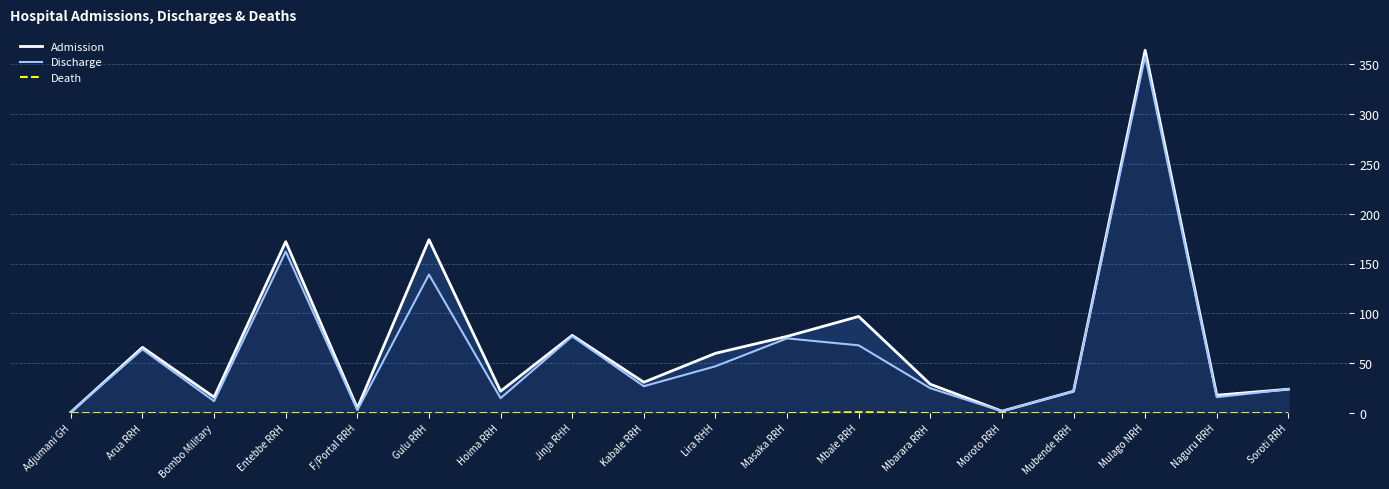

What is the label of the 16th point from the left?

Mulago NRH